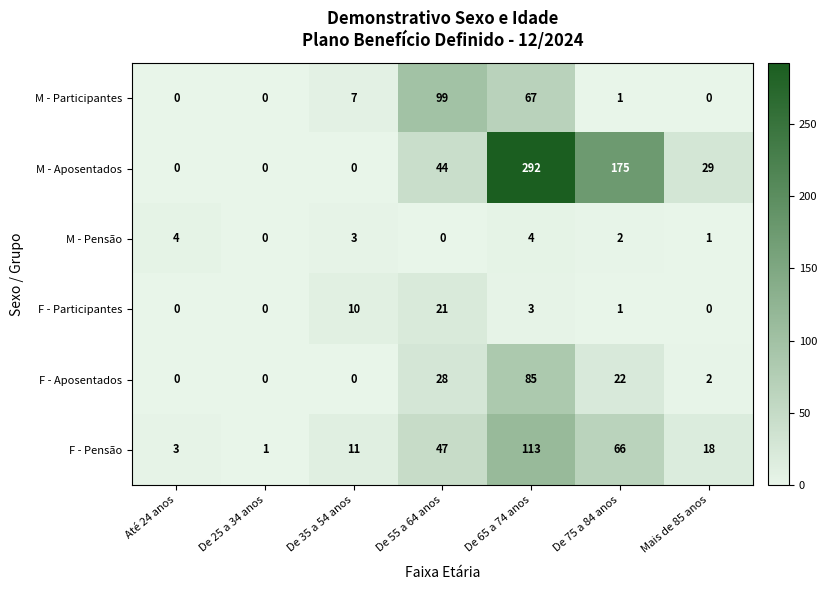

How many series are shown in this chart?

6